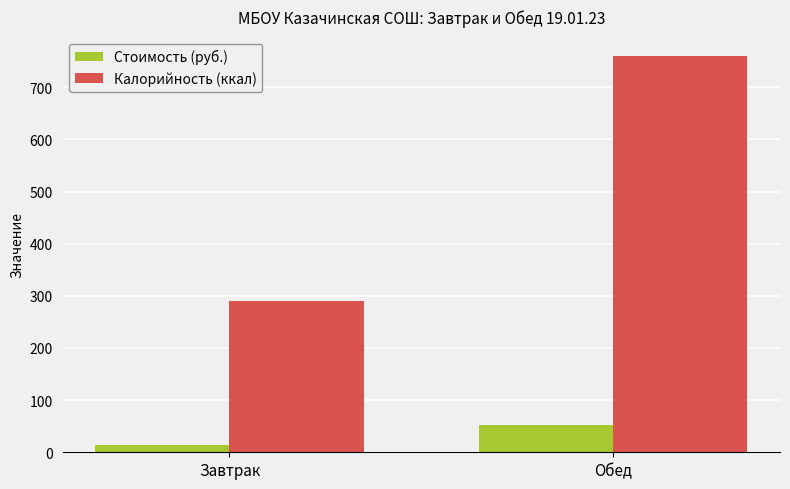

What is the total value across all series at Обед?

811.2